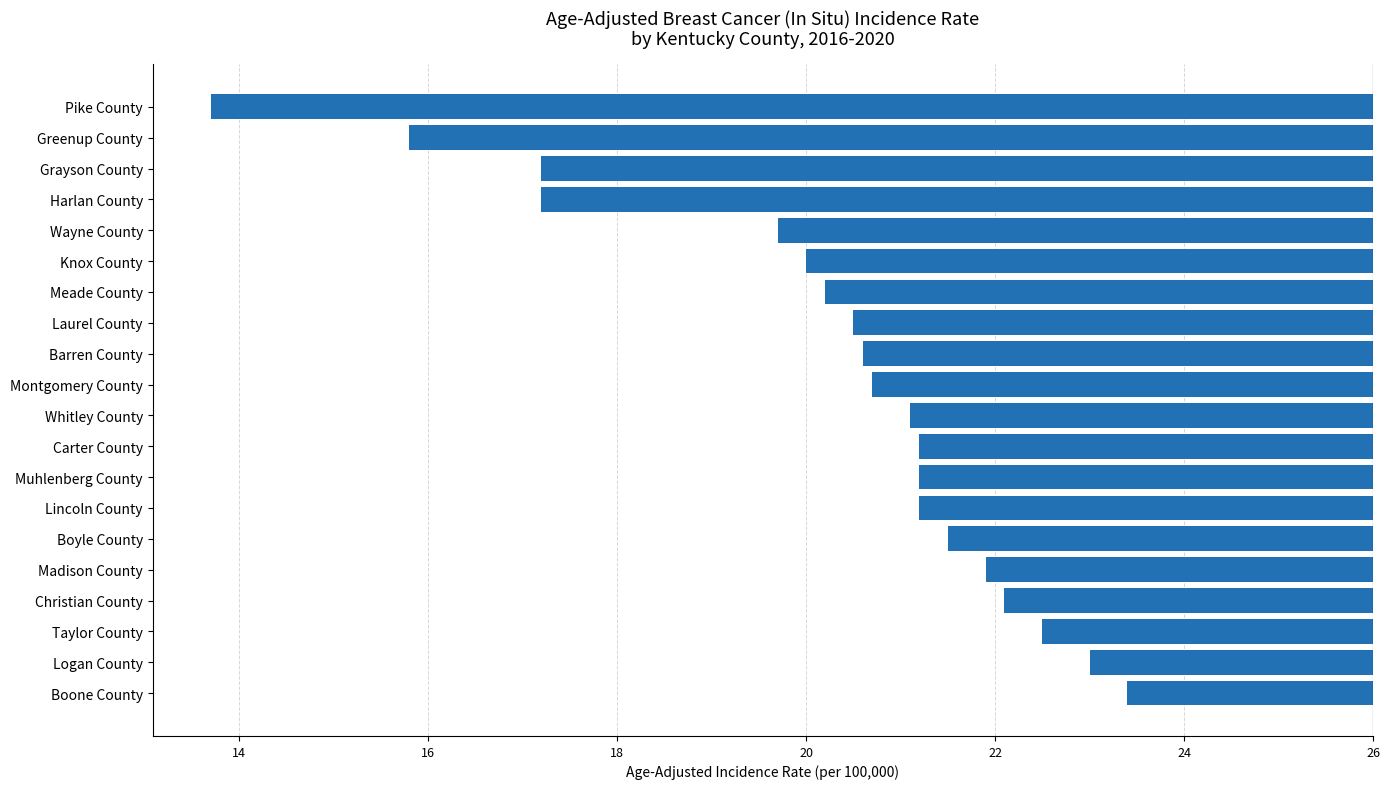

Are the bars horizontal?

Yes